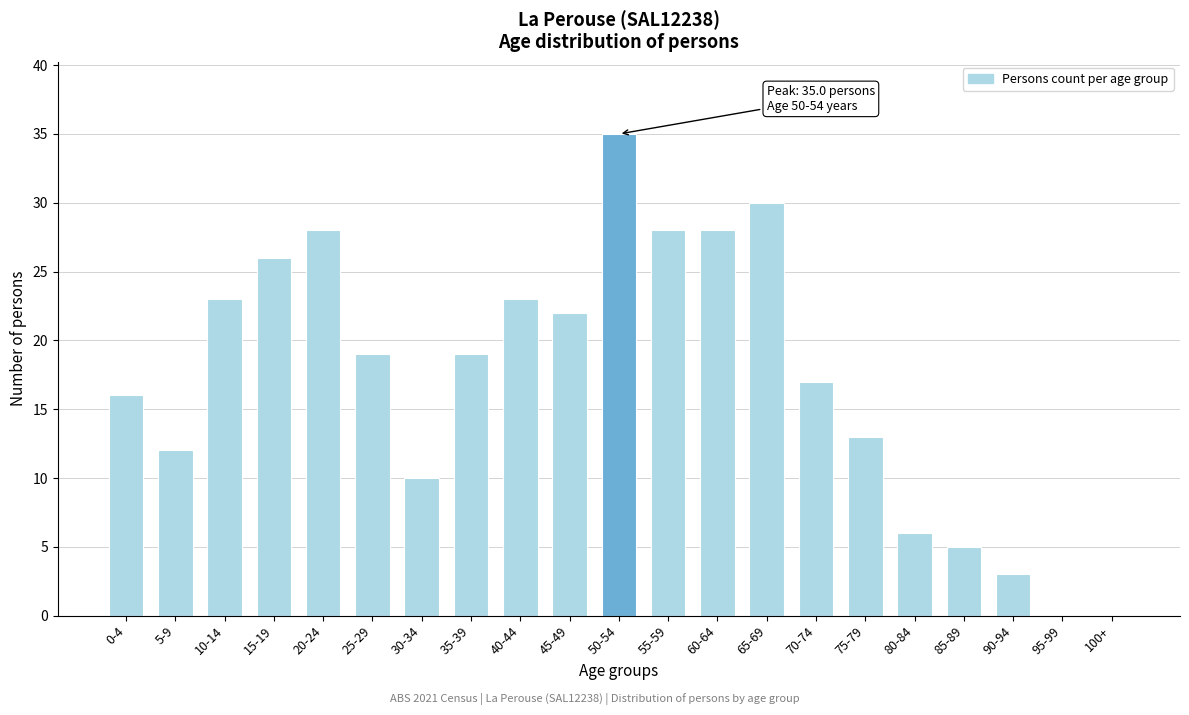

Reading left to right, extract all data points from this chart.

0-4=16	5-9=12	10-14=23	15-19=26	20-24=28	25-29=19	30-34=10	35-39=19	40-44=23	45-49=22	50-54=35	55-59=28	60-64=28	65-69=30	70-74=17	75-79=13	80-84=6	85-89=5	90-94=3	95-99=0	100+=0